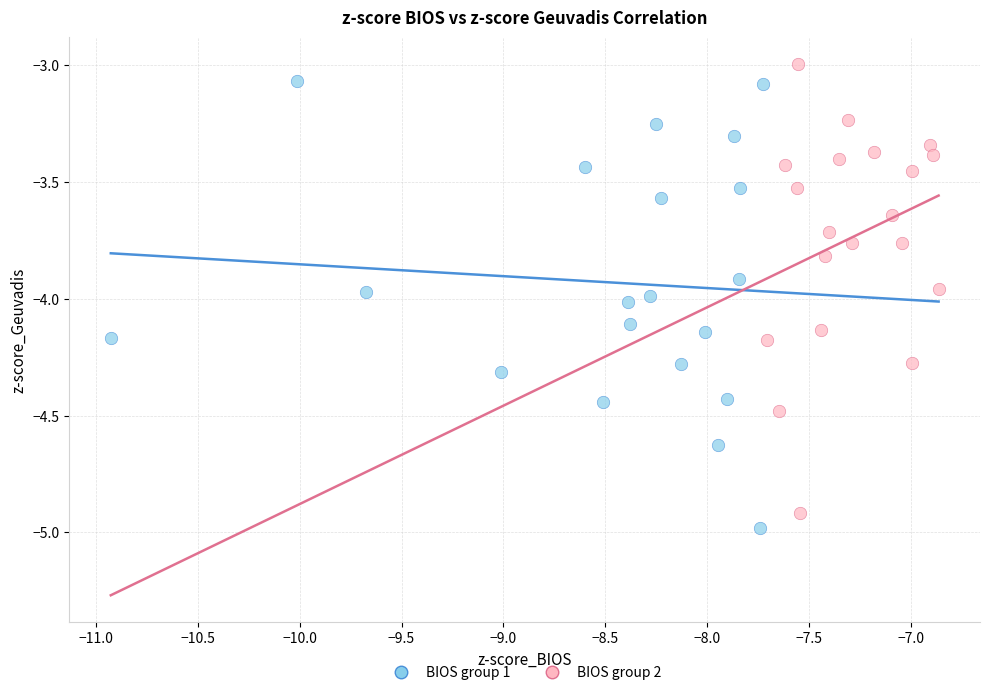

Which series contains the highest Y value?

BIOS group 2